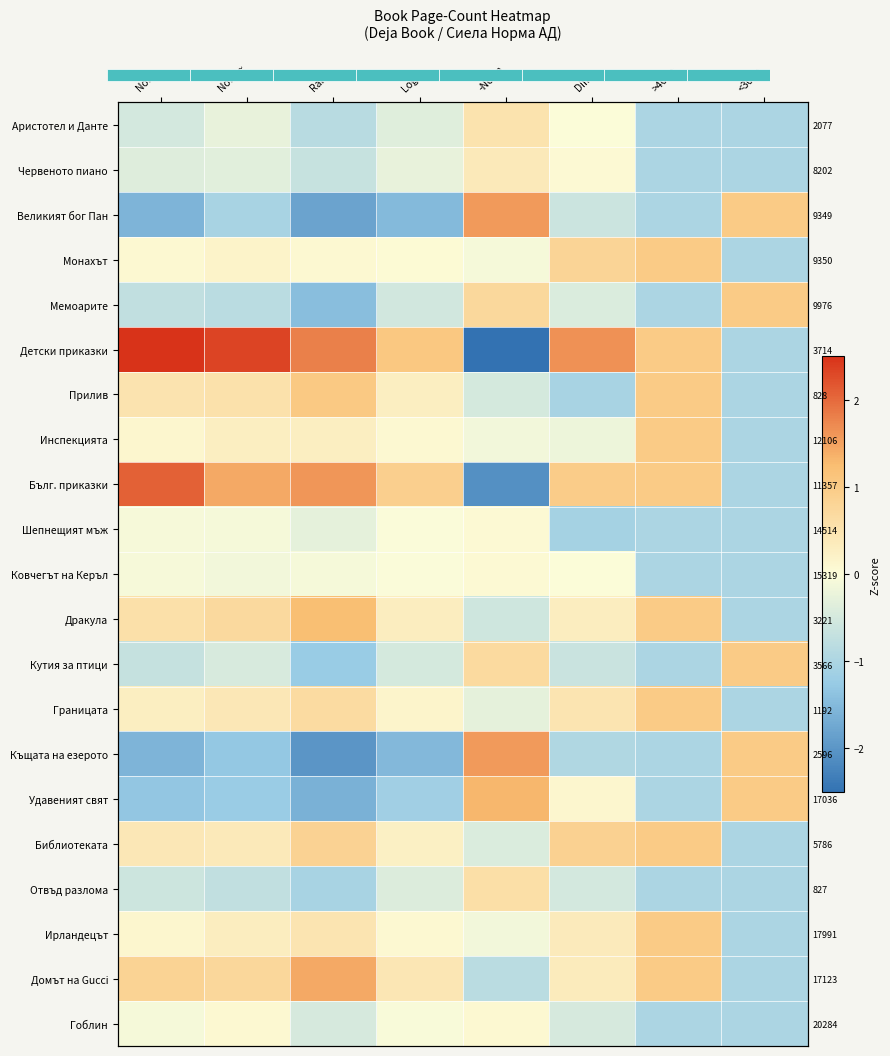

Rank the series at Diff from lowest to highest value.

Шепнещият мъж, Прилив, Къщата на езерото, Кутия за птици, Великият бог Пан, Отвъд разлома, Гоблин, Мемоарите, Инспекцията, Аристотел и Данте, Ковчегът на Керъл, Червеното пиано, Удавеният свят, Дракула, Домът на Gucci, Ирландецът, Границата, Монахът, Библиотеката, Бълг. приказки, Детски приказки